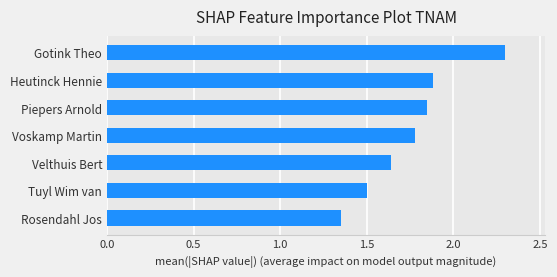

List the labels in order of value, smallest first.

Rosendahl Jos, Tuyl Wim van, Velthuis Bert, Voskamp Martin, Piepers Arnold, Heutinck Hennie, Gotink Theo